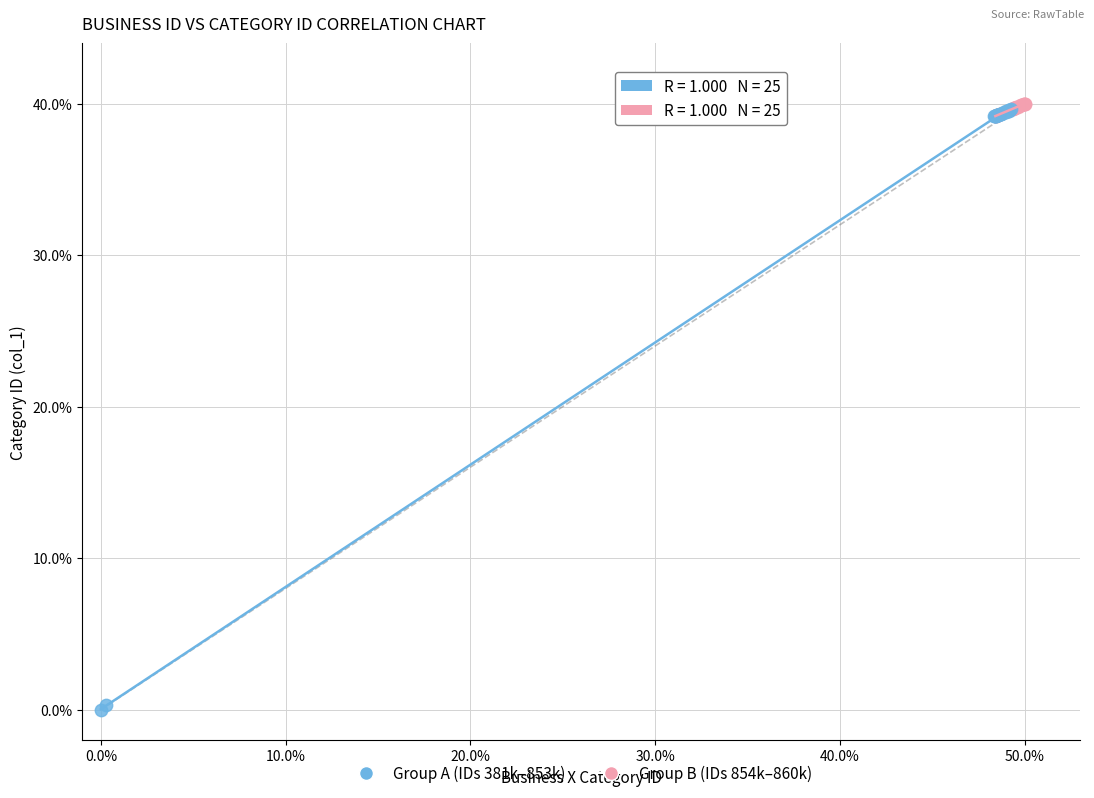

Which series reaches the minimum Y coordinate?

Group A (IDs 381k–853k)